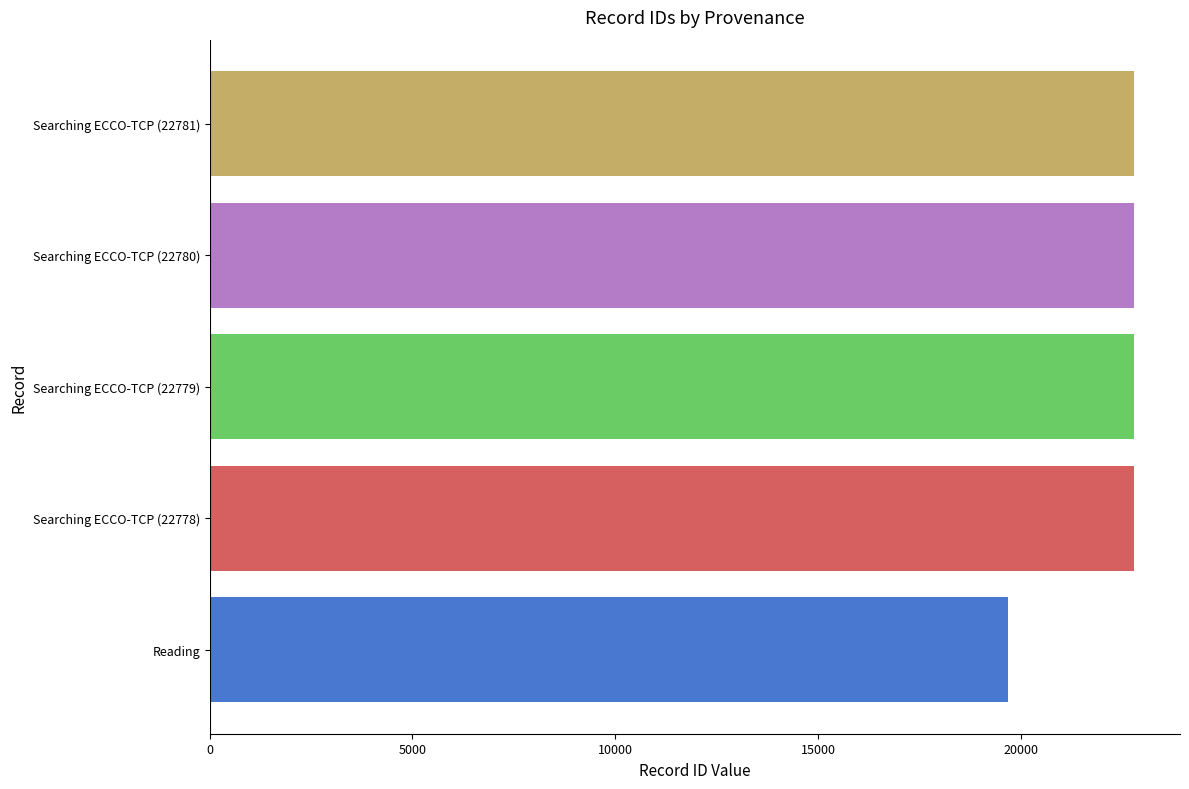

What is the difference between the second highest and minimum values?

3096